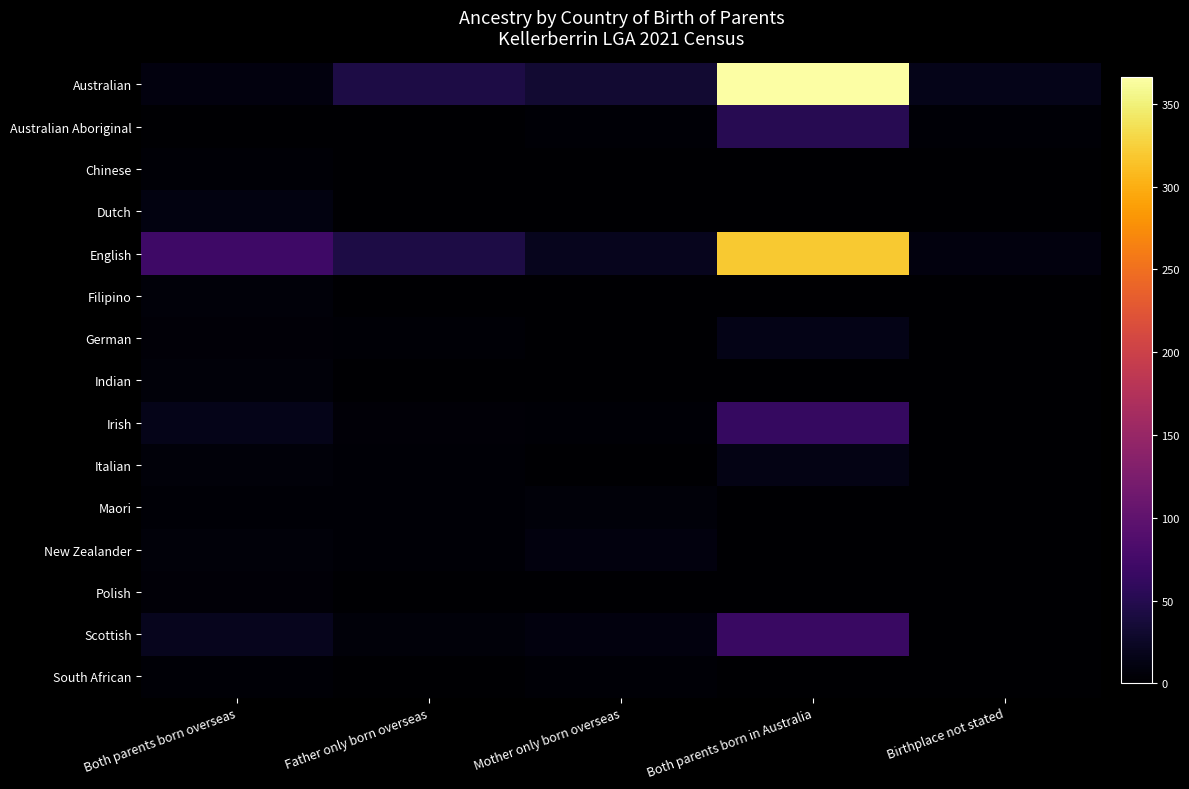

At which category is the sum across all series the highest?

Both parents born in Australia